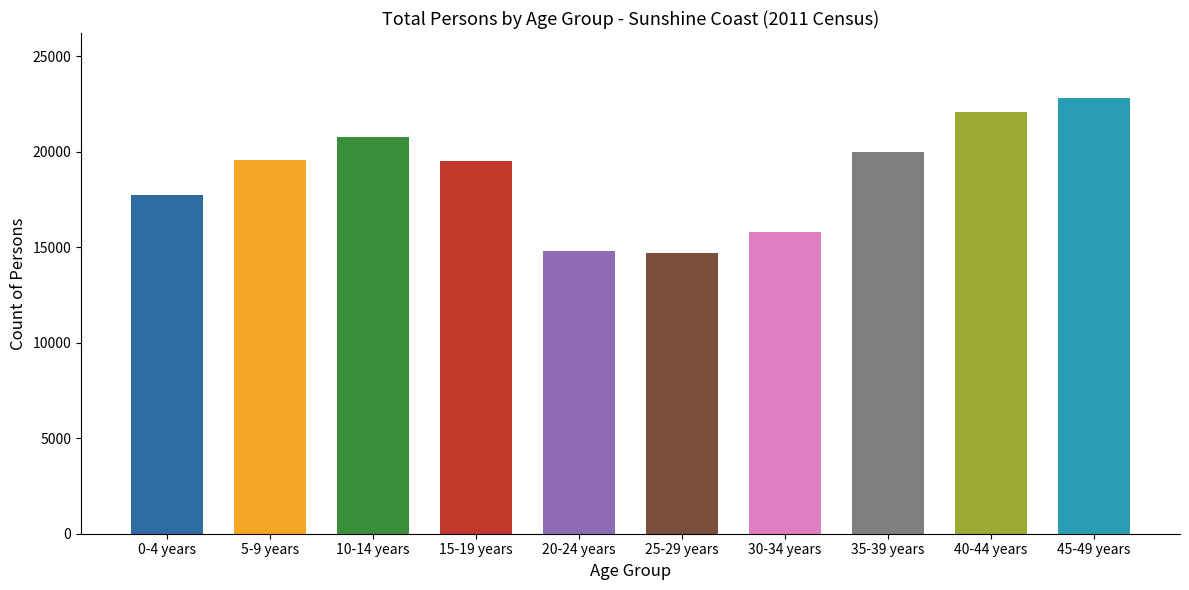

Approximately how many times larger is the value at 45-49 years compared to 35-39 years?

1.1